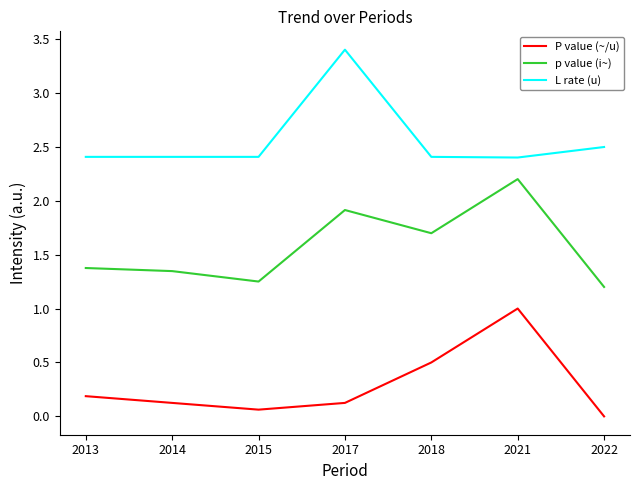

Read the p value (i~) value at 2017.

1.9